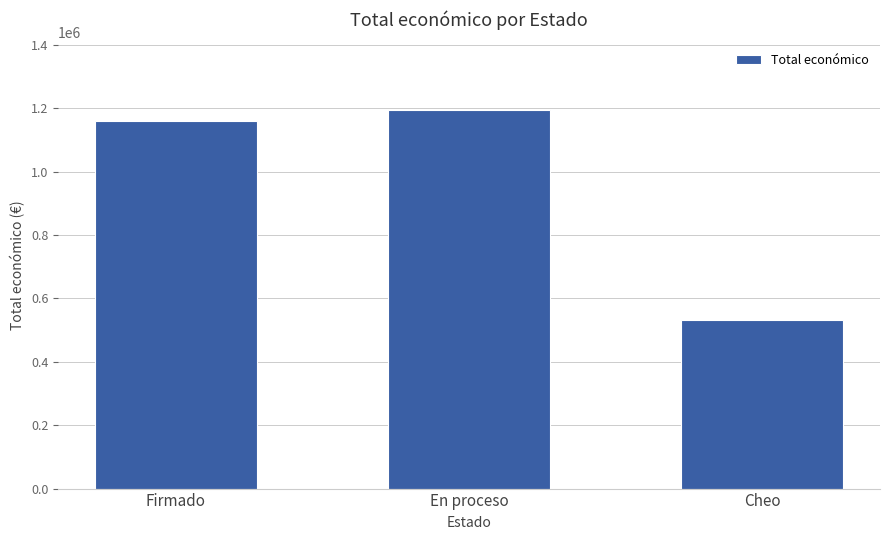

What is the difference between the maximum and second lowest values?

34184